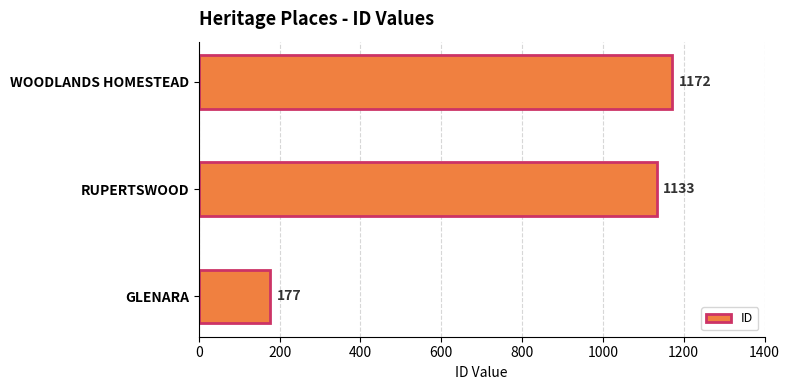

Where is the data nearest to the value 674?

RUPERTSWOOD